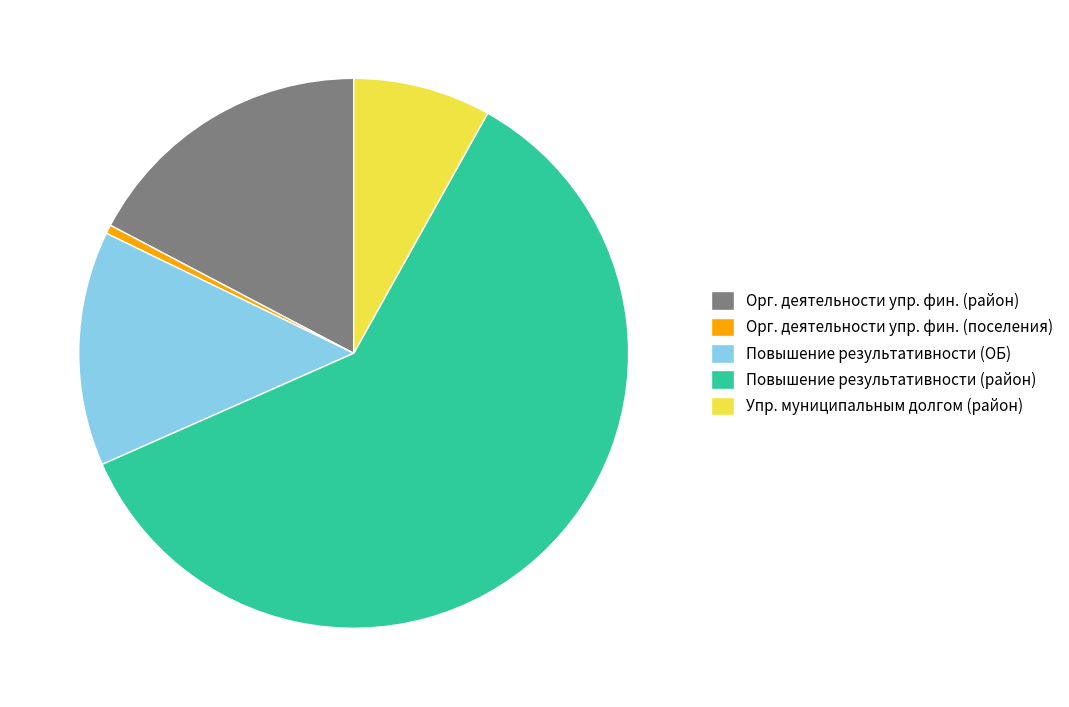

Which category has the biggest portion of the pie?

Повышение результативности (район)